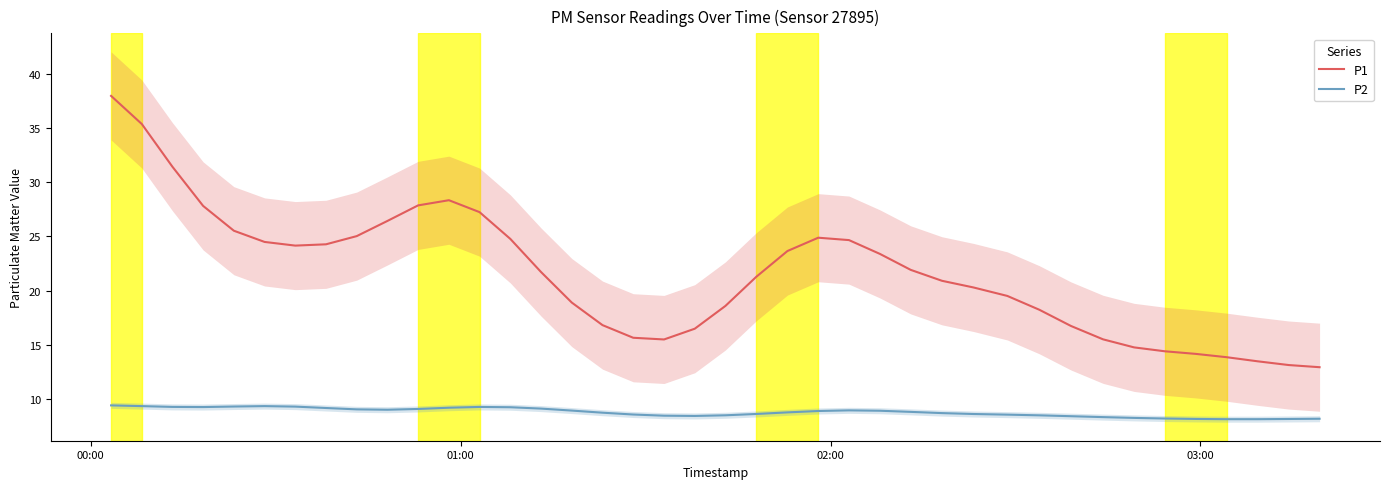

What are all the series names shown in the legend?

P1, P2